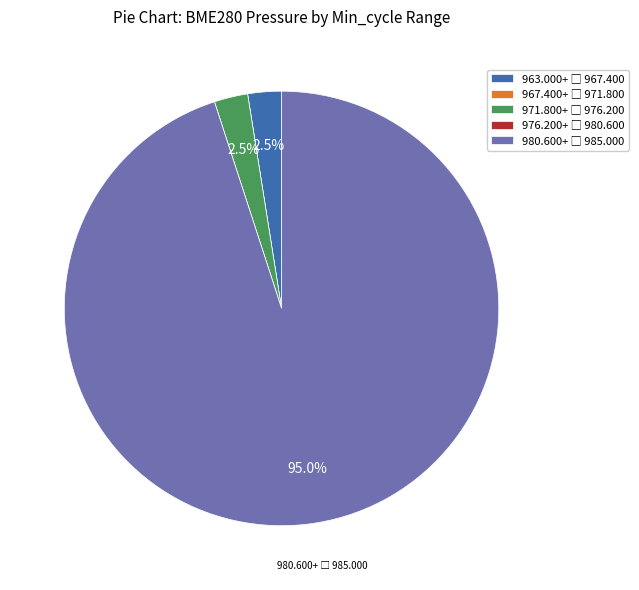

Does any single category account for the majority?

Yes